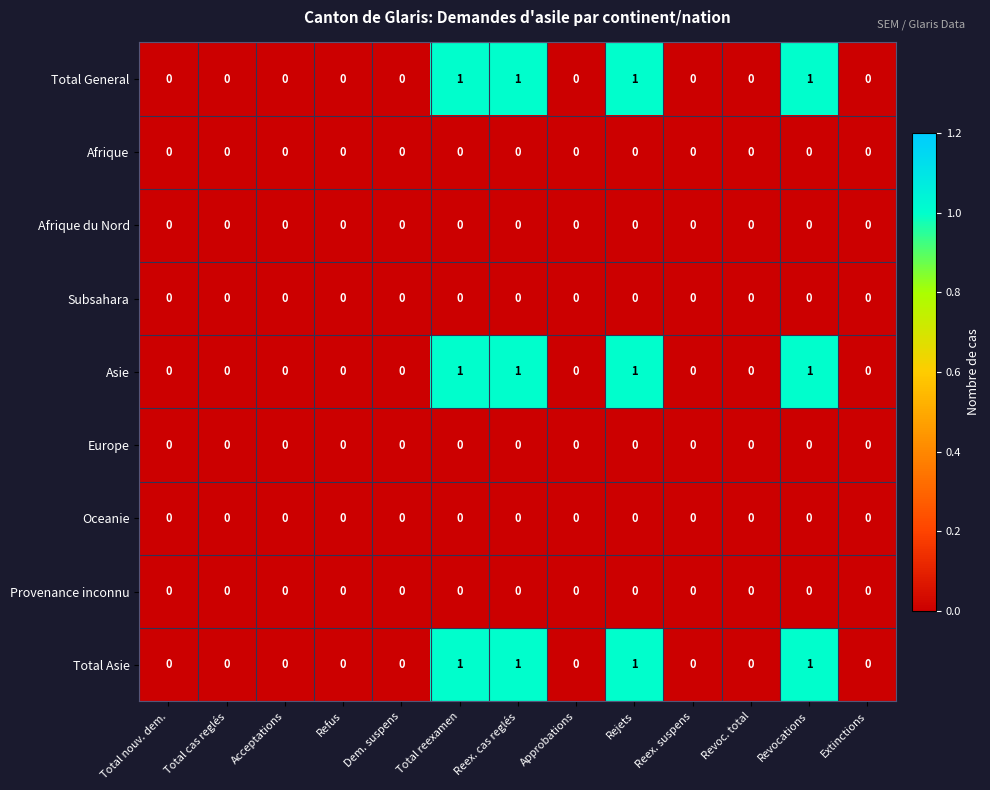

What is the total value across all series at Revocations?

3